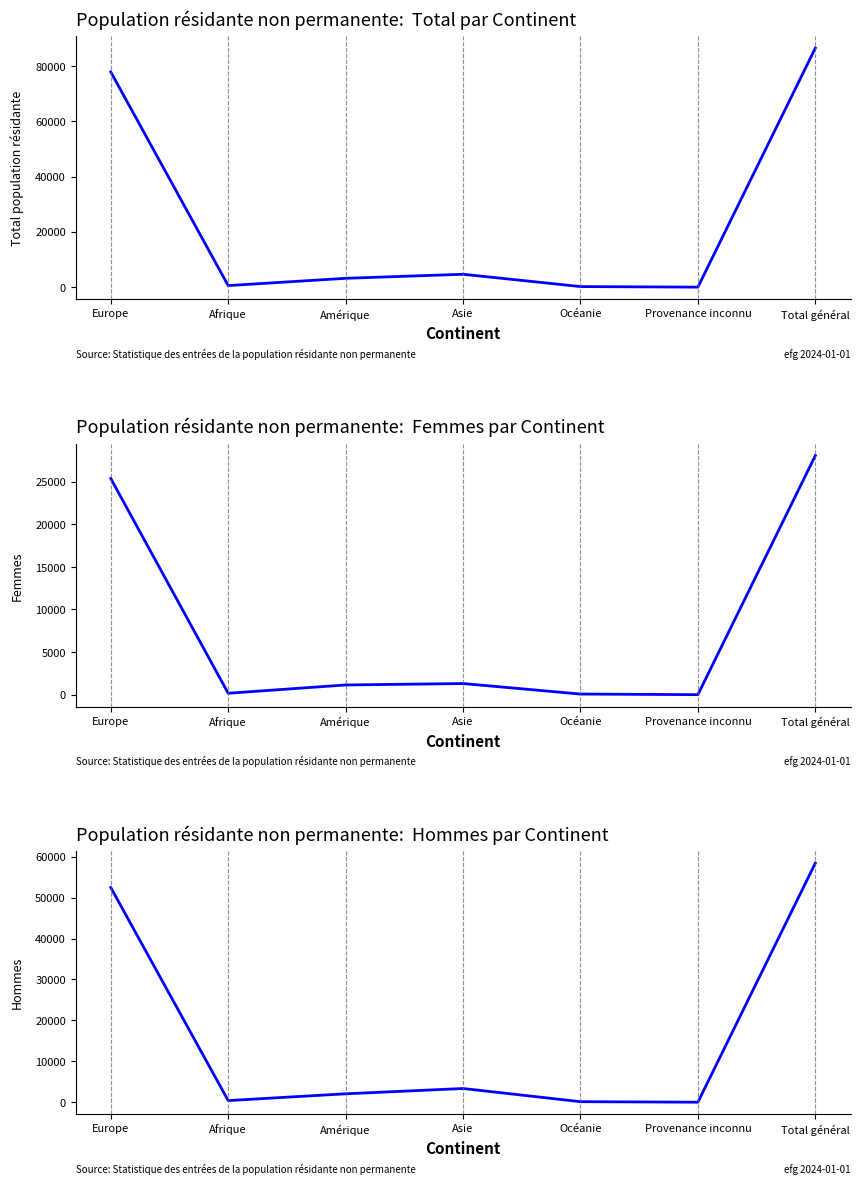

Reading left to right, what are all the values shown in this chart?

Total: Europe=77851	Afrique=564	Amérique=3197	Asie=4658	Océanie=205	Provenance inconnu=3	Total général=86478
Femmes: Europe=25377	Afrique=166	Amérique=1139	Asie=1306	Océanie=72	Provenance inconnu=0	Total général=28060
Hommes: Europe=52474	Afrique=398	Amérique=2058	Asie=3352	Océanie=133	Provenance inconnu=3	Total général=58418